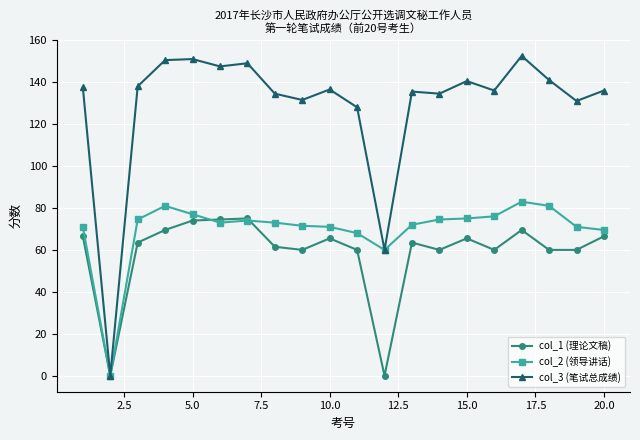

List the series in order of their overall mean, highest first.

col_3 (笔试总成绩), col_2 (领导讲话), col_1 (理论文稿)